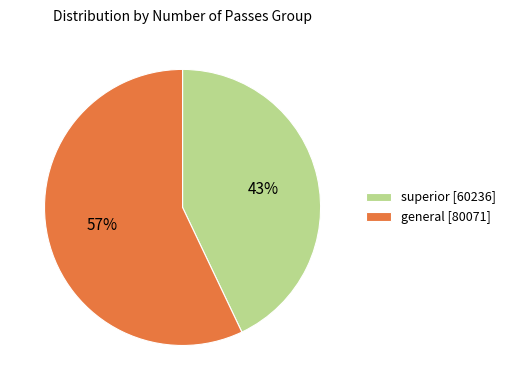

How many slices are in this pie chart?

2